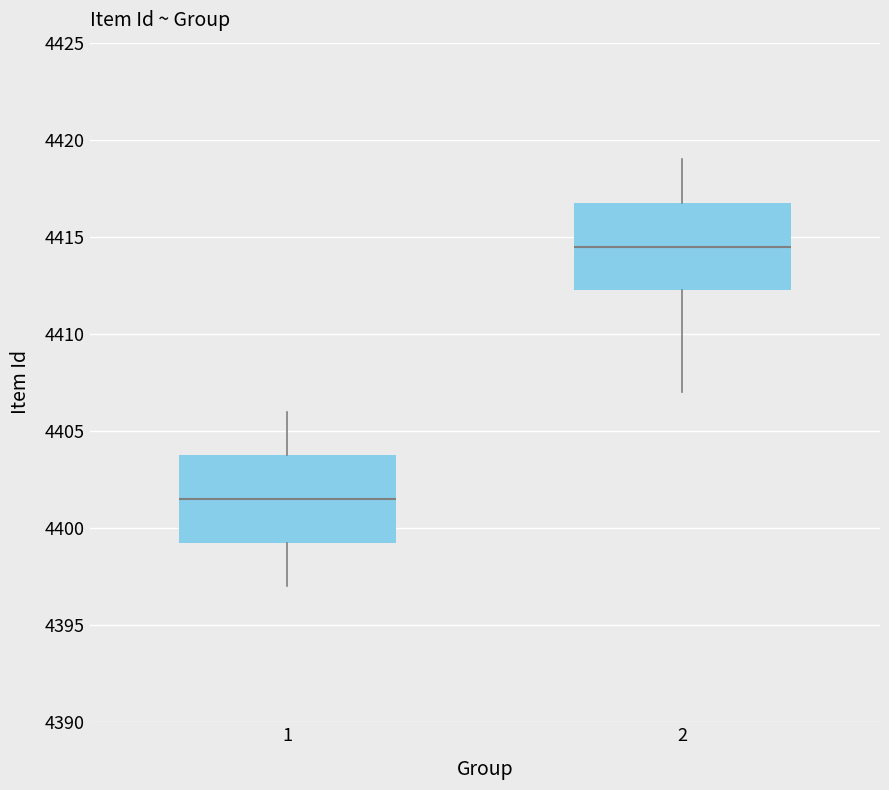

Which box has the highest median line?

2